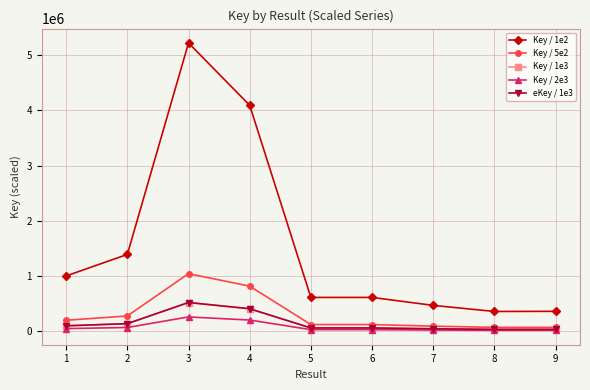

Does the chart have visible grid lines?

Yes